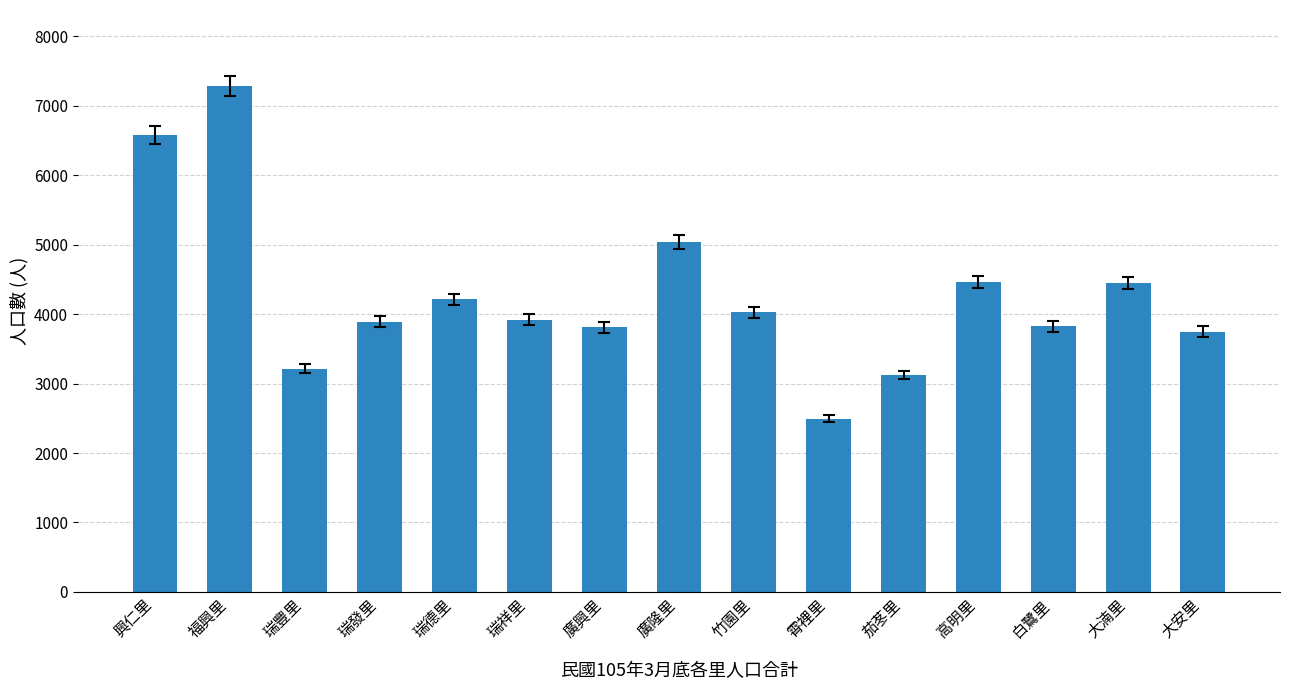

What is the minimum value shown in the chart?

2492